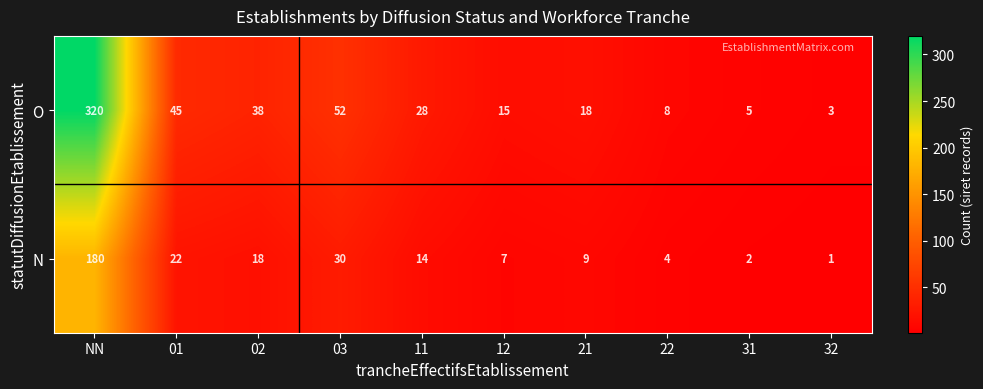

What is the spread (max minus min) of values at 11?

14